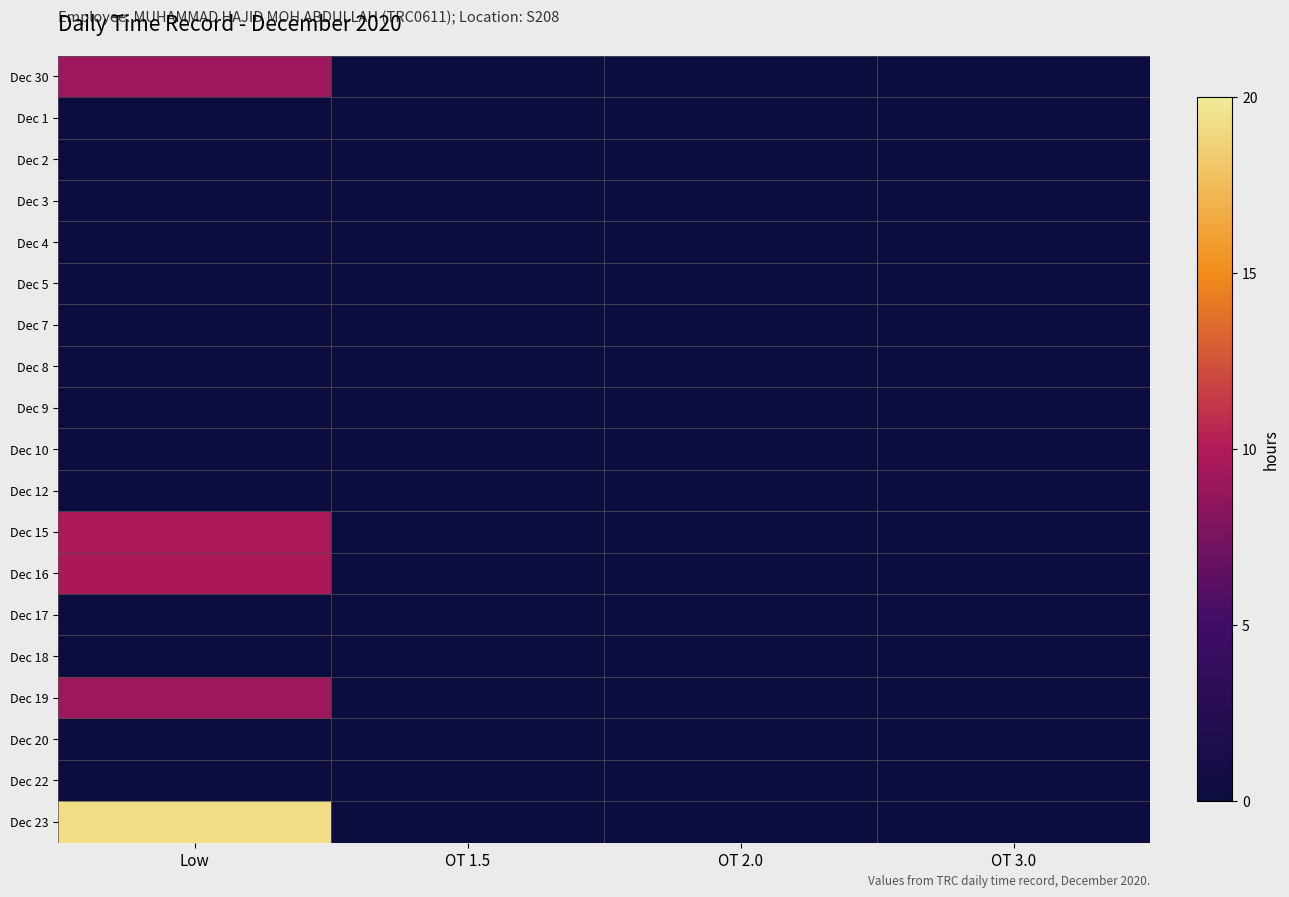

Between Low and OT 2.0, which series saw the biggest shift?

Dec 23